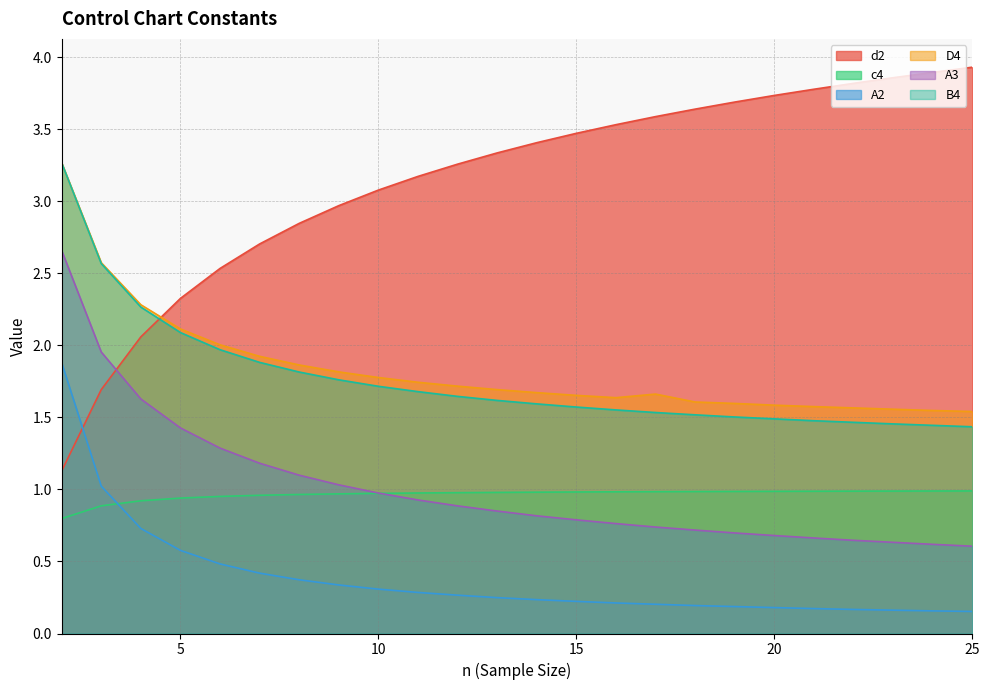

What value does the A2 series have at 3?

1.0